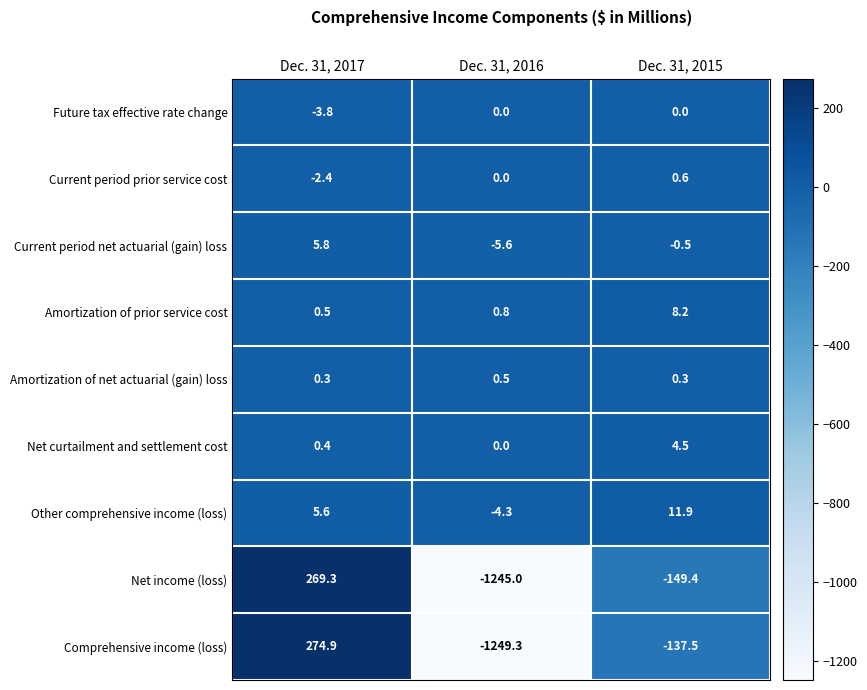

Is it true that Future tax effective rate change equals 2.5 at Dec. 31, 2016?

False